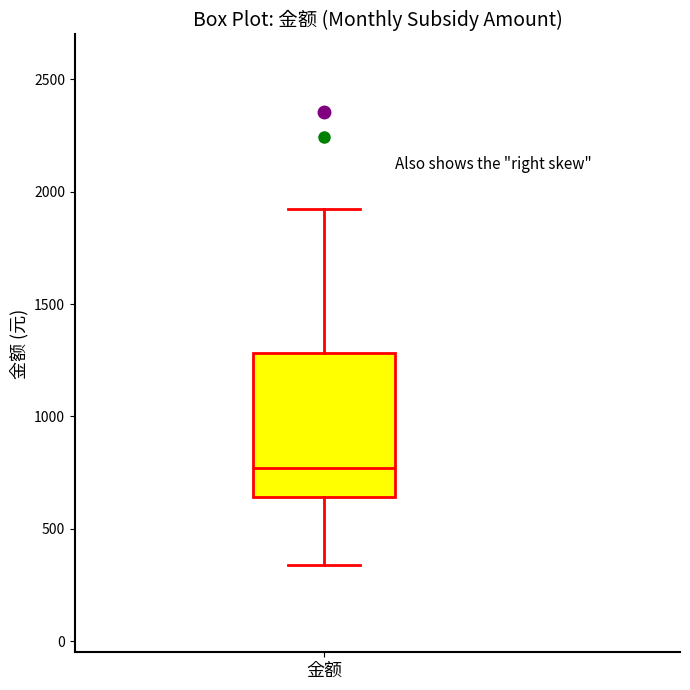

Where is the upper edge of the box for 金额 on the y-axis? The values are not printed on the chart, so give them approximately, as read against the axis.

1300